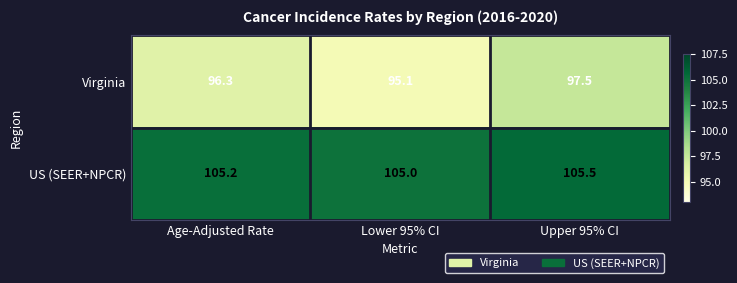

The US (SEER+NPCR) series shows 169.2 at Age-Adjusted Rate. True or false?

False